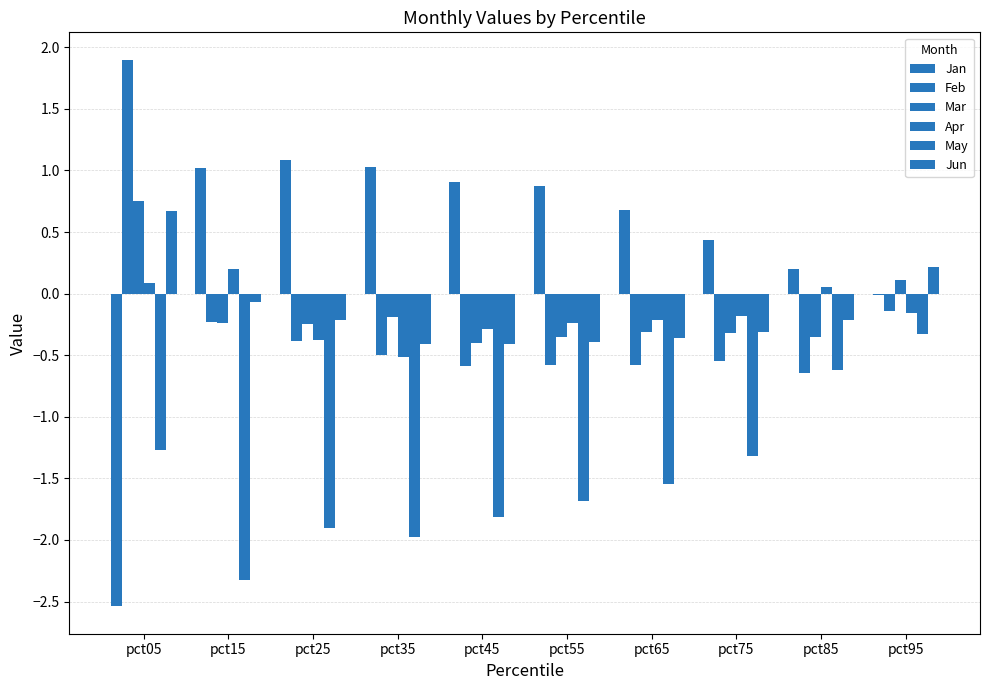

At how many categories does at least one series exceed 0?

10